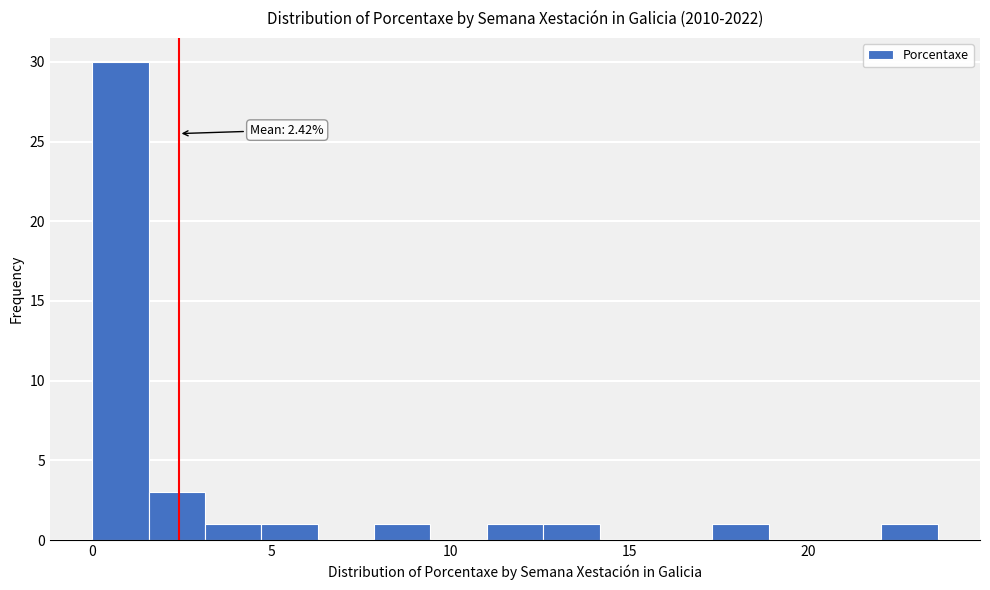

Around what value on the x-axis is the tallest bar? Give the approximate position of its centre, as read against the axis.

1.0